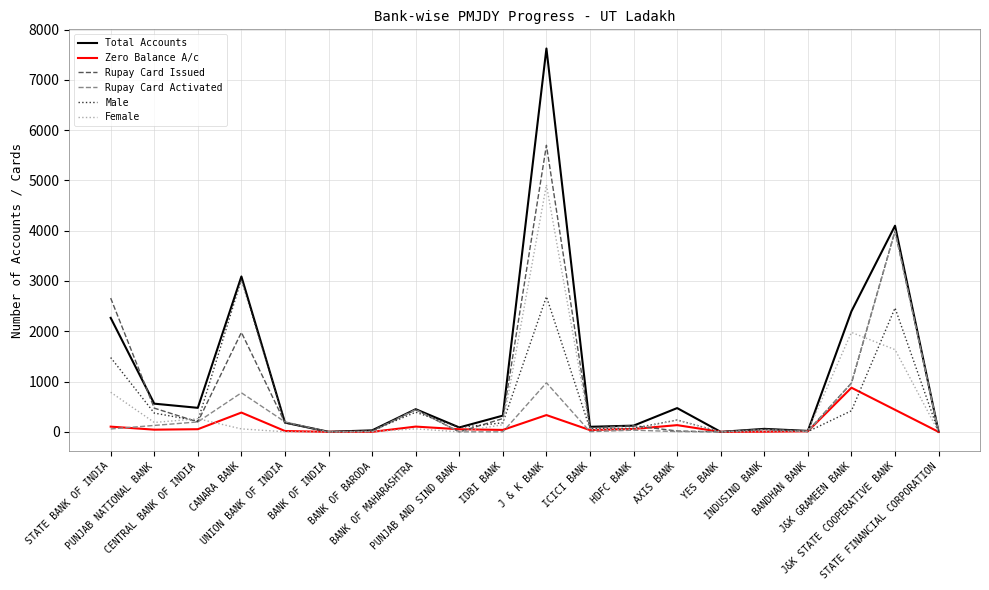

What is the sum of all Female values?

10378